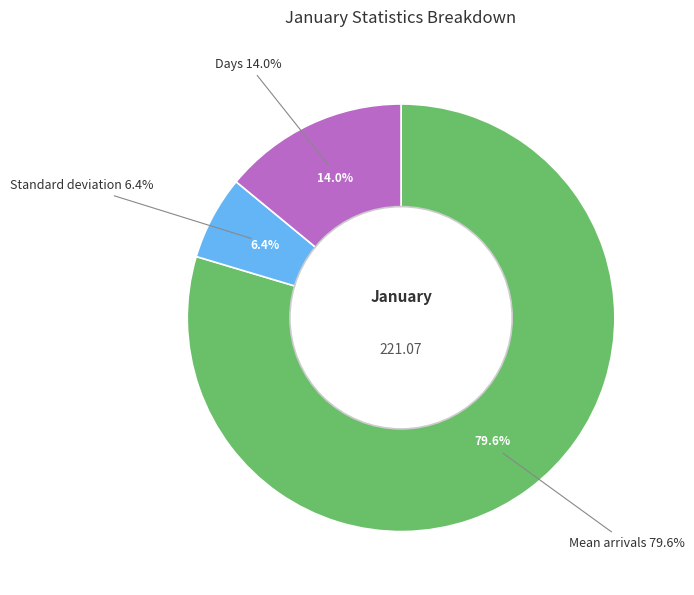

Combined, do Days and Mean arrivals account for over 50%?

Yes